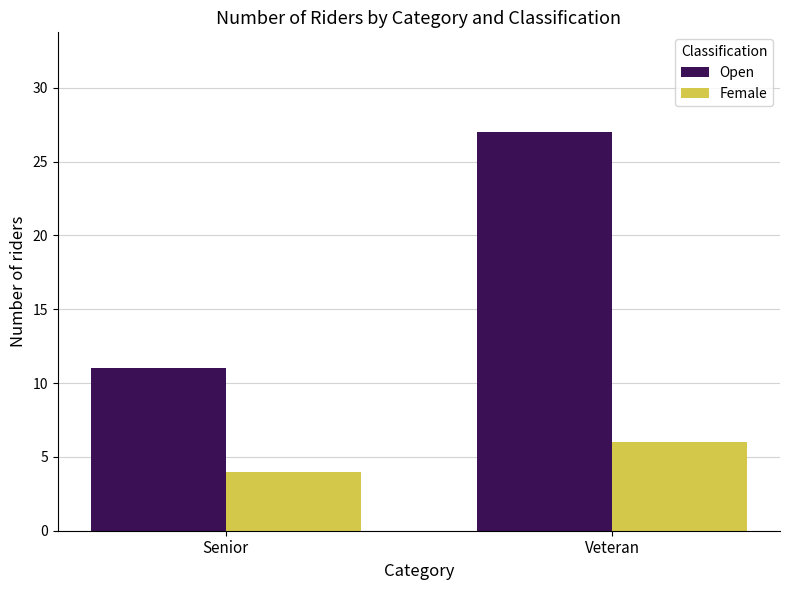

Which category has the highest value across all series?

Veteran